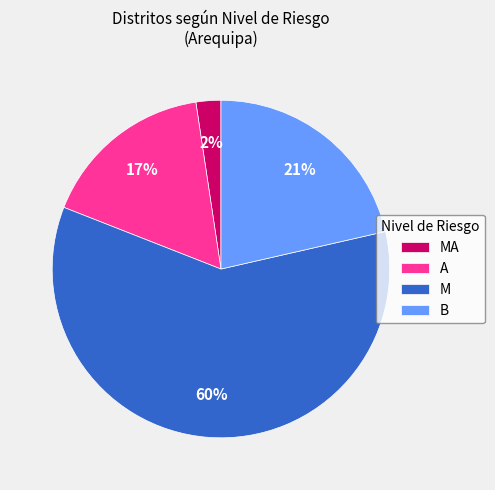

To the nearest percent, what portion does B represent?

21%